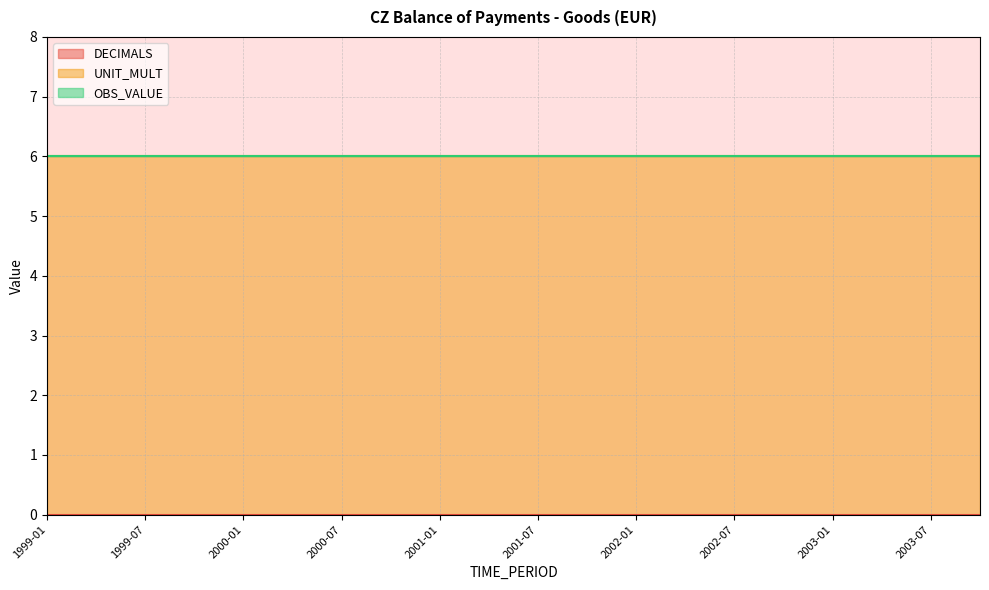

Between 1999-10 and 2002-01, which is larger?

1999-10